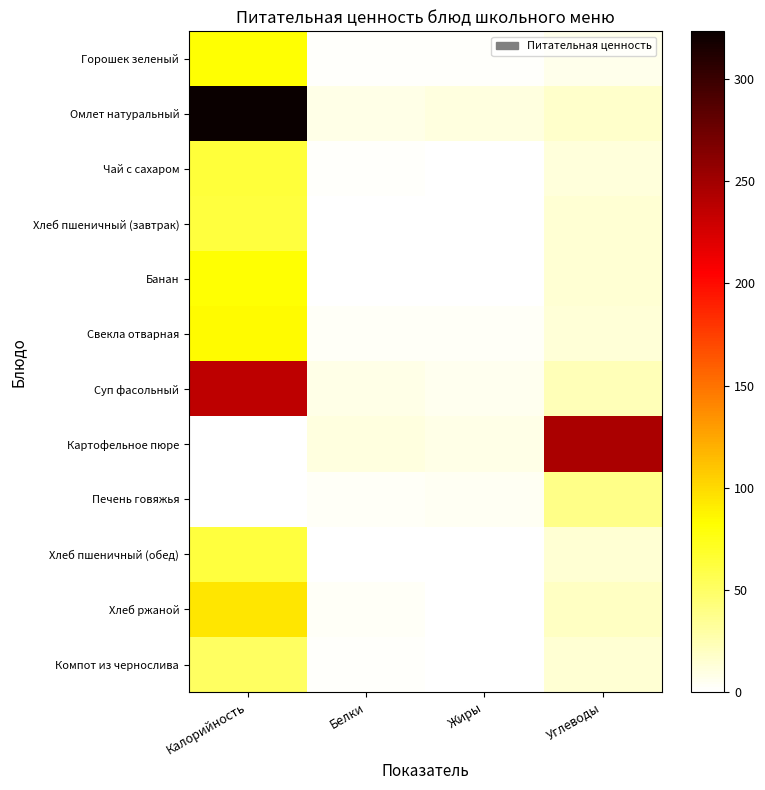

Reading left to right, transcribe all the data shown in this chart.

Горошек зеленый: Калорийность=82.0	Белки=1.3	Жиры=2.2	Углеводы=7.1
Омлет натуральный: Калорийность=323.4	Белки=7.6	Жиры=10.8	Углеводы=17.2
Чай с сахаром: Калорийность=63.6	Белки=2.4	Жиры=0.4	Углеводы=12.6
Хлеб пшеничный (завтрак): Калорийность=62.0	Белки=1.1	Жиры=0.0	Углеводы=14.7
Банан: Калорийность=82.0	Белки=0.2	Жиры=0.0	Углеводы=15.0
Свекла отварная: Калорийность=84.0	Белки=3.0	Жиры=3.2	Углеводы=12.8
Суп фасольный: Калорийность=237.0	Белки=8.0	Жиры=5.2	Углеводы=23.5
Картофельное пюре: Калорийность=0.1	Белки=11.2	Жиры=8.4	Углеводы=245.4
Печень говяжья: Калорийность=0.0	Белки=3.5	Жиры=4.1	Углеводы=38.5
Хлеб пшеничный (обед): Калорийность=62.0	Белки=1.1	Жиры=0.0	Углеводы=14.7
Хлеб ржаной: Калорийность=94.0	Белки=3.2	Жиры=0.4	Углеводы=19.3
Компот из чернослива: Калорийность=51.0	Белки=2.4	Жиры=0.0	Углеводы=14.8